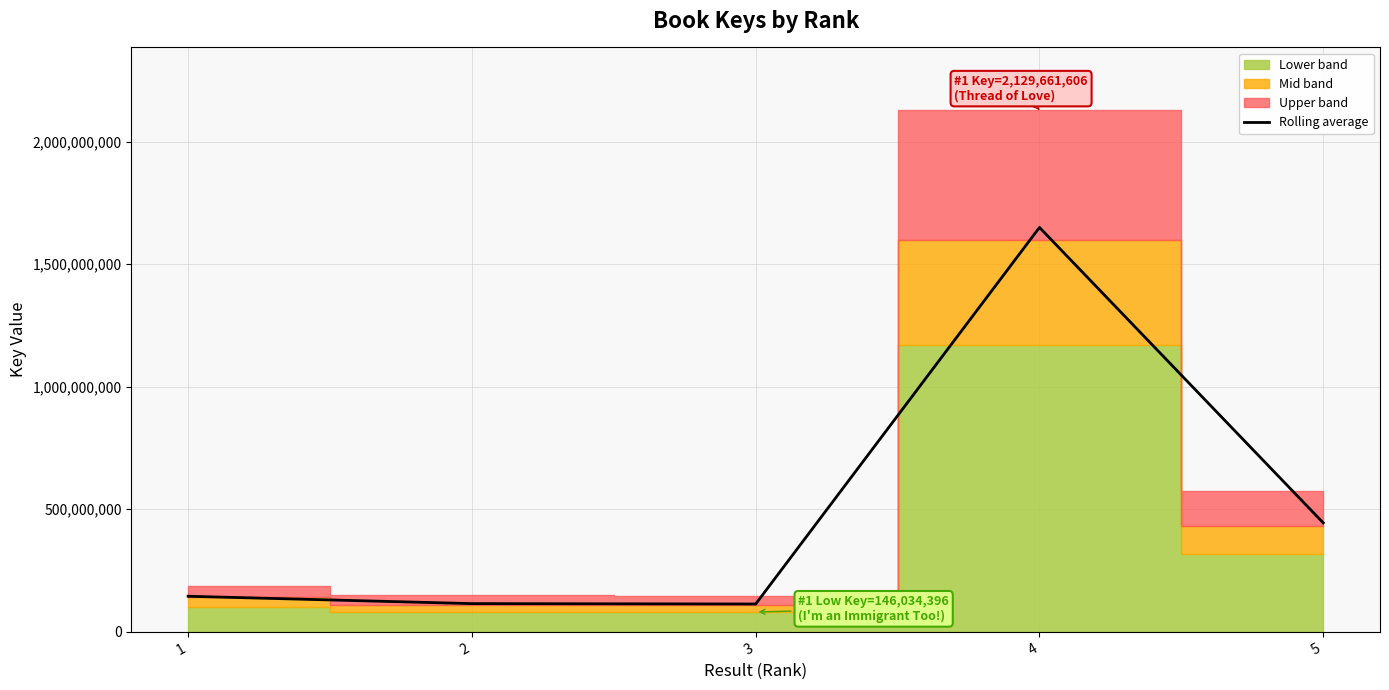

True or false: the data shows 144779184.5 at 1.

True